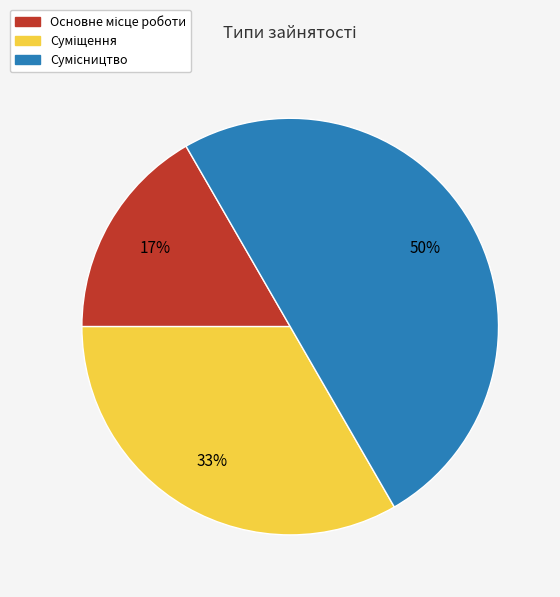

To the nearest percent, what is the difference between the largest and smallest slice percentages?

33%